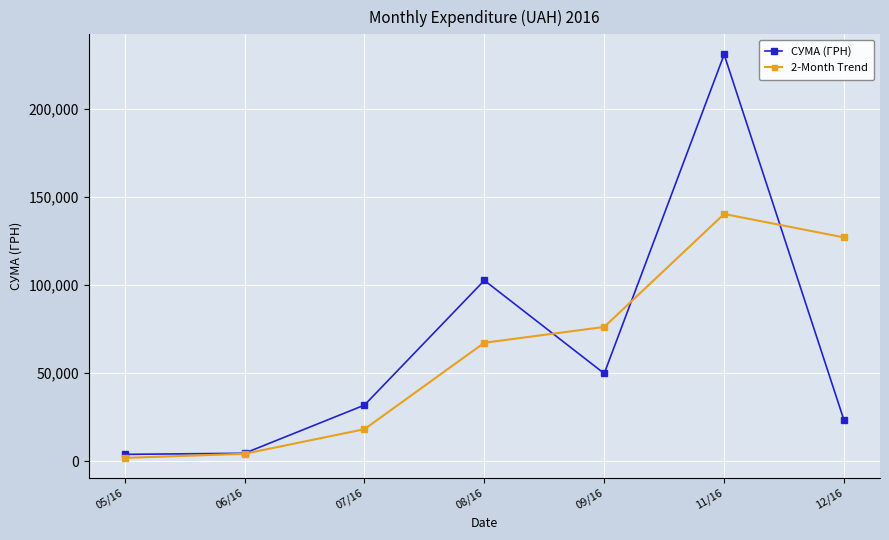

What is the difference between the highest and lowest values at 06/16?

311.4